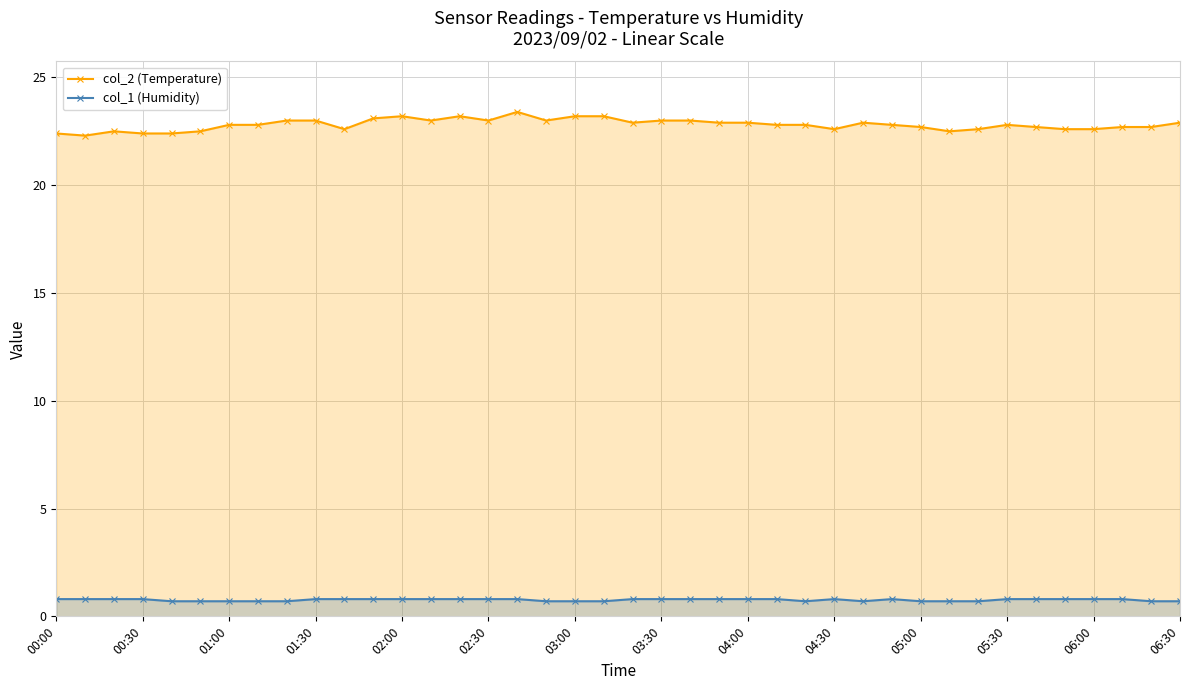

What is the average value of the col_2 (Temperature) series?

22.8